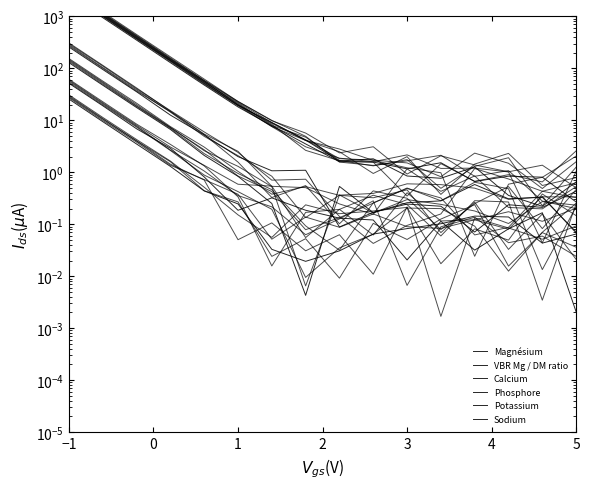

What are all the series names shown in the legend?

Magnésium, VBR Mg / DM ratio, Calcium, Phosphore, Potassium, Sodium